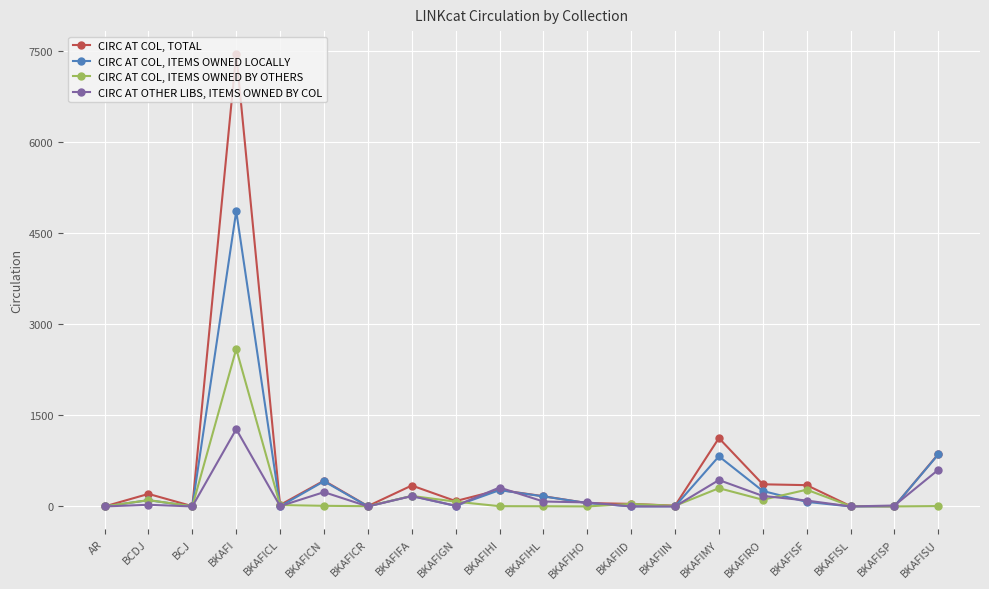

Which series ends up on top after the final intersection of CIRC AT COL, ITEMS OWNED BY OTHERS and CIRC AT OTHER LIBS, ITEMS OWNED BY COL?

CIRC AT OTHER LIBS, ITEMS OWNED BY COL